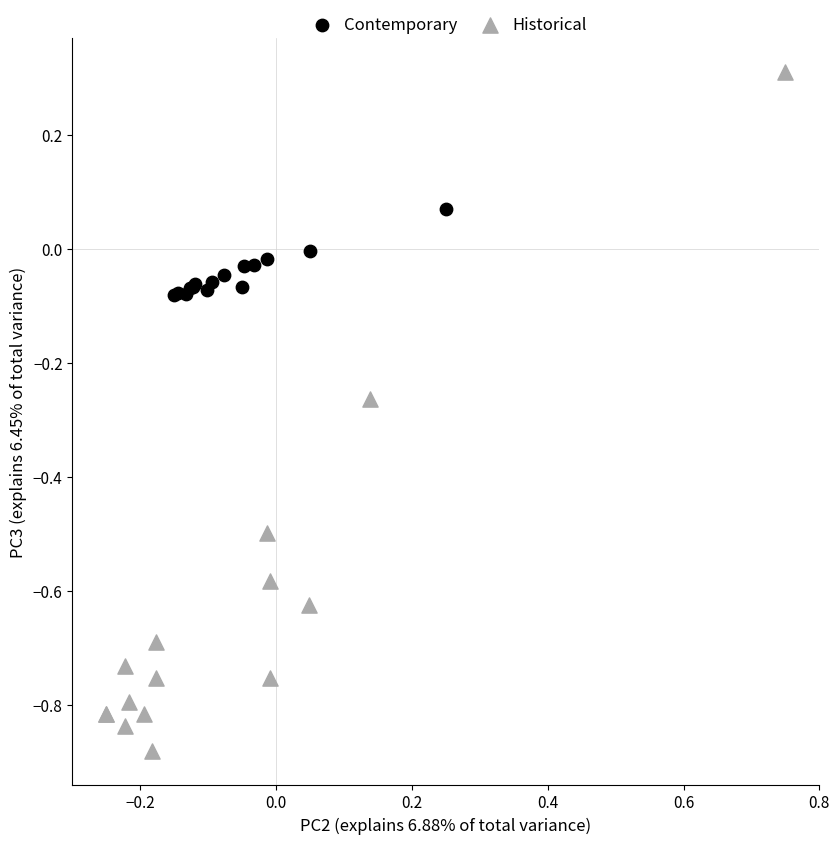

Which series contains the highest Y value?

Historical